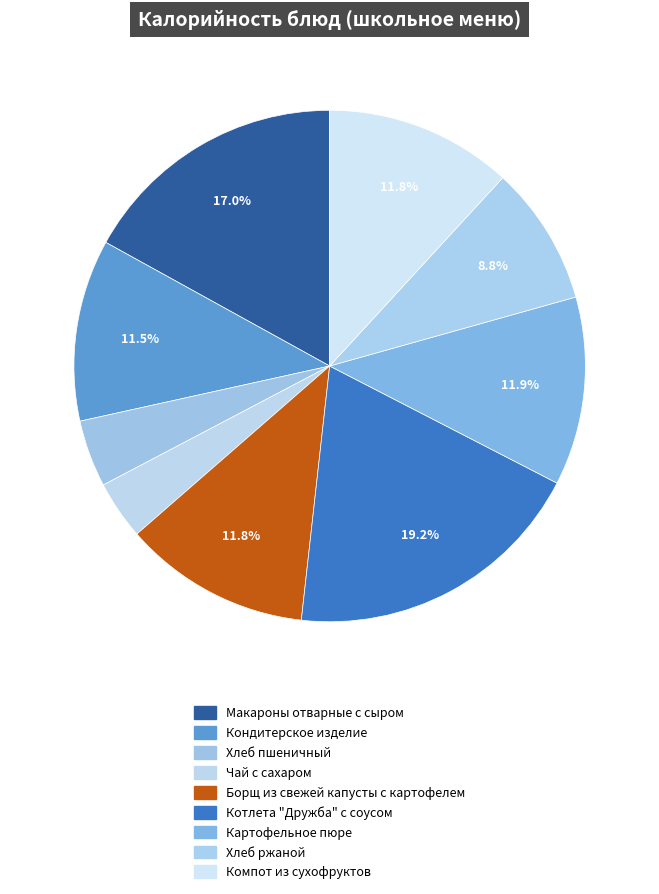

How many segments does this pie chart have?

9